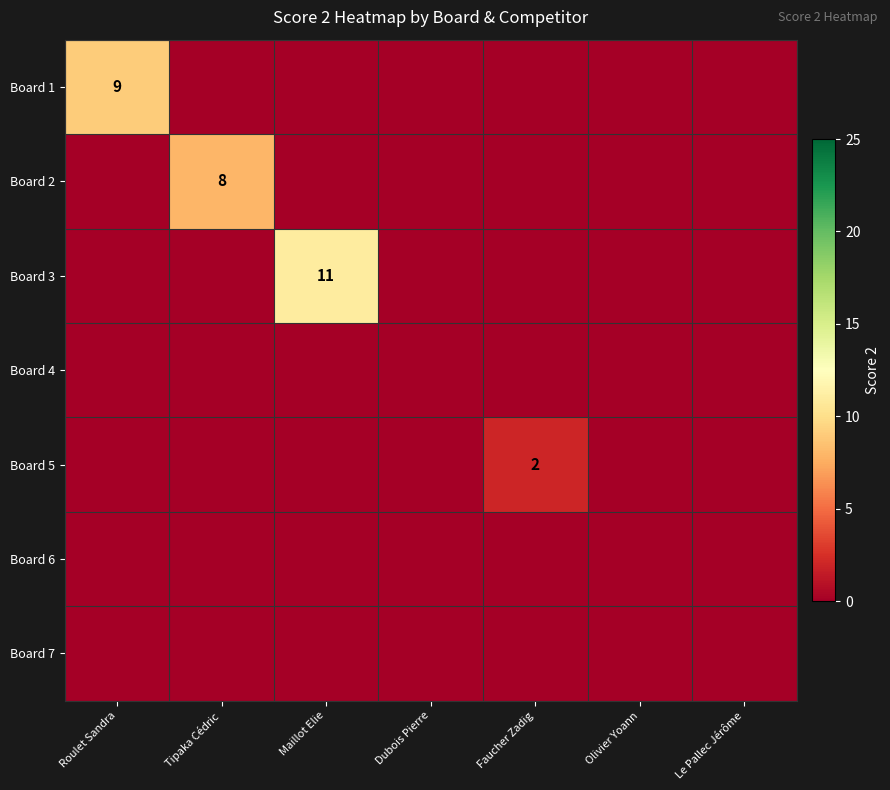

How many values in Board 1 are above zero?

1